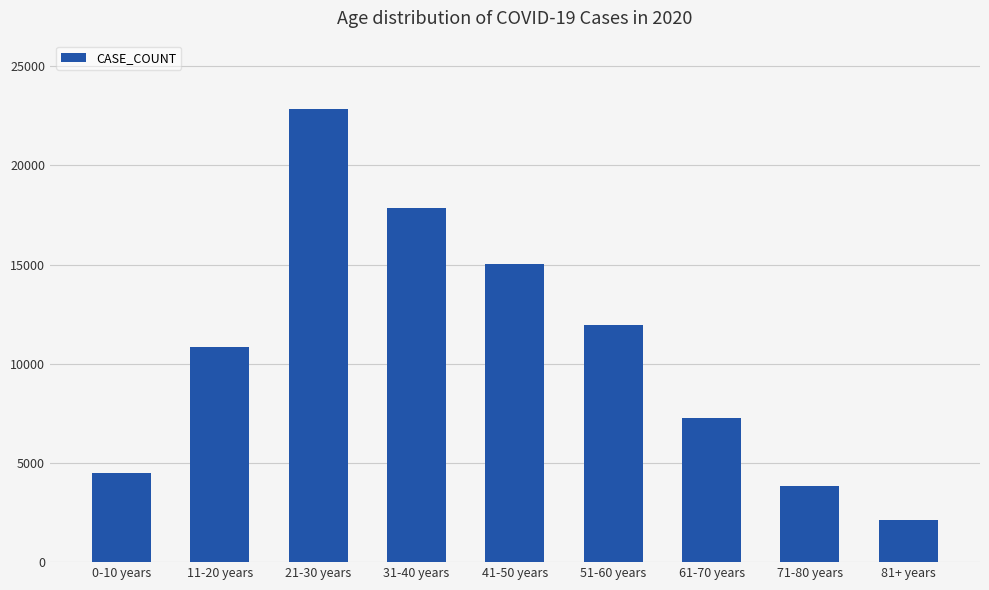

What position from the right is 21-30 years?

7